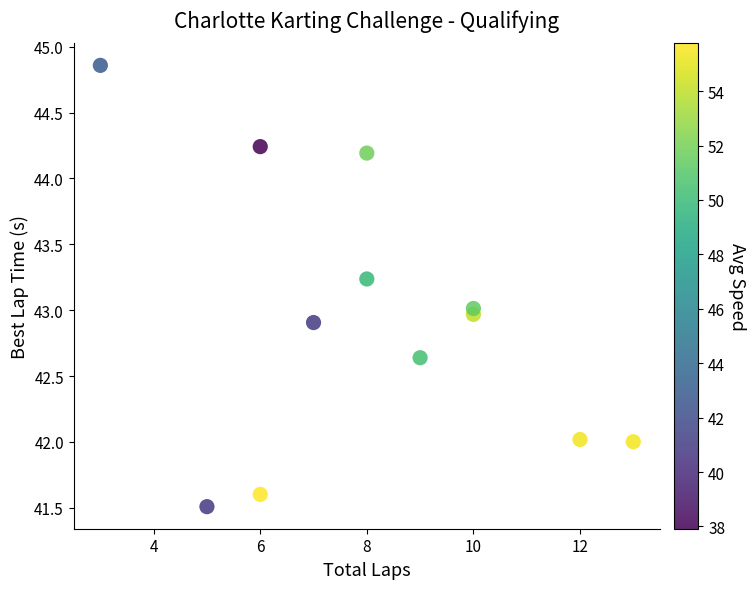

What is the range of X values (max minus min)?

10.0